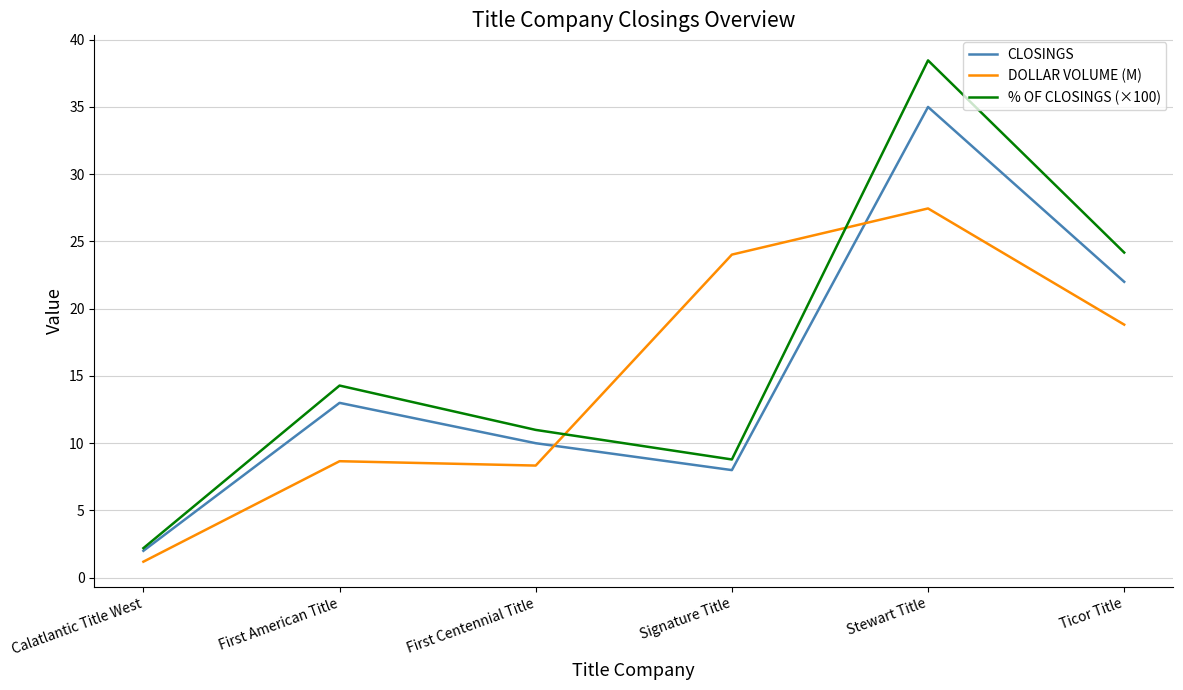

Where is CLOSINGS nearest to the value 18?

Ticor Title